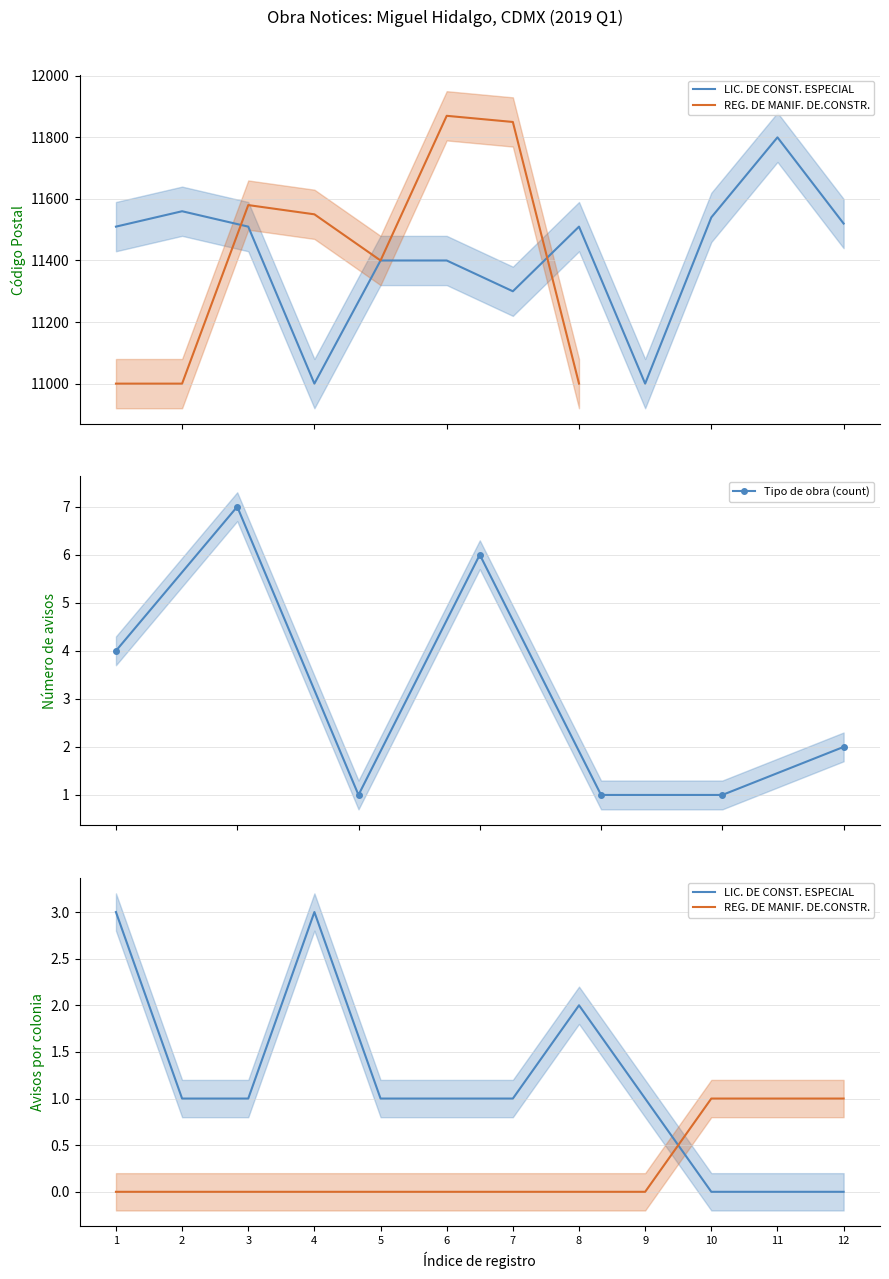

What is the average value of the REG. DE MANIF. DE.CONSTR. series?

4562